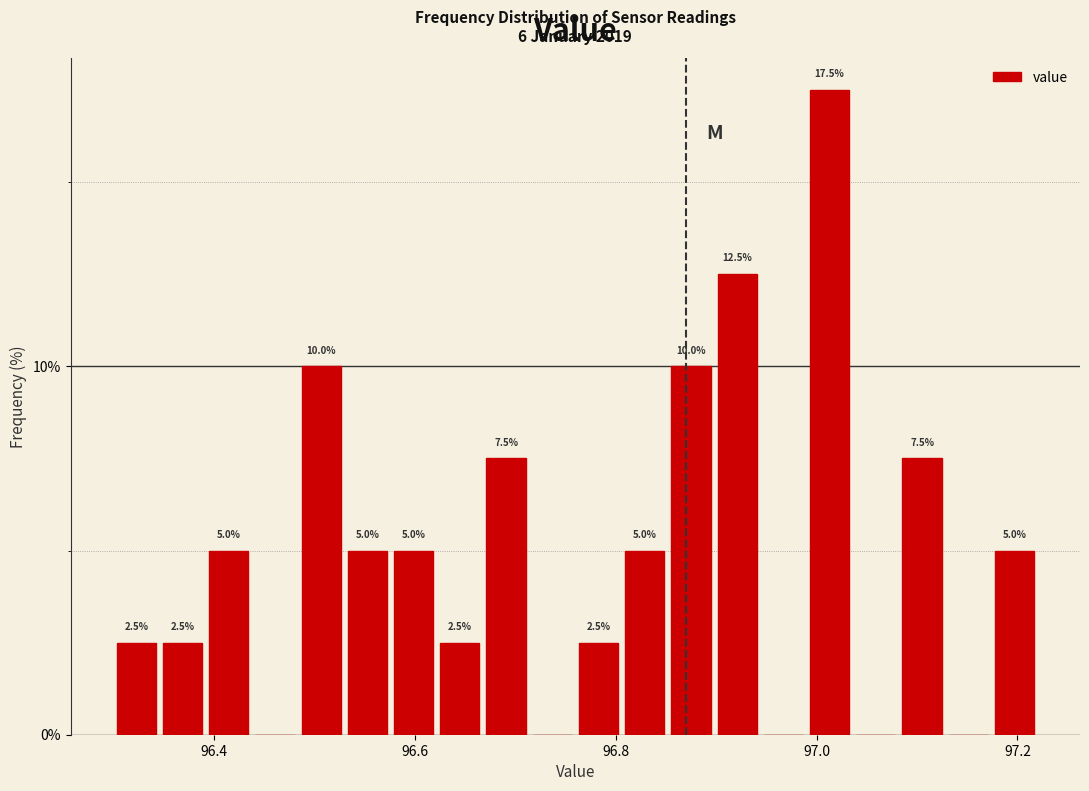

Read against the x-axis, roughly where is the centre of the tallest bar?

97.02